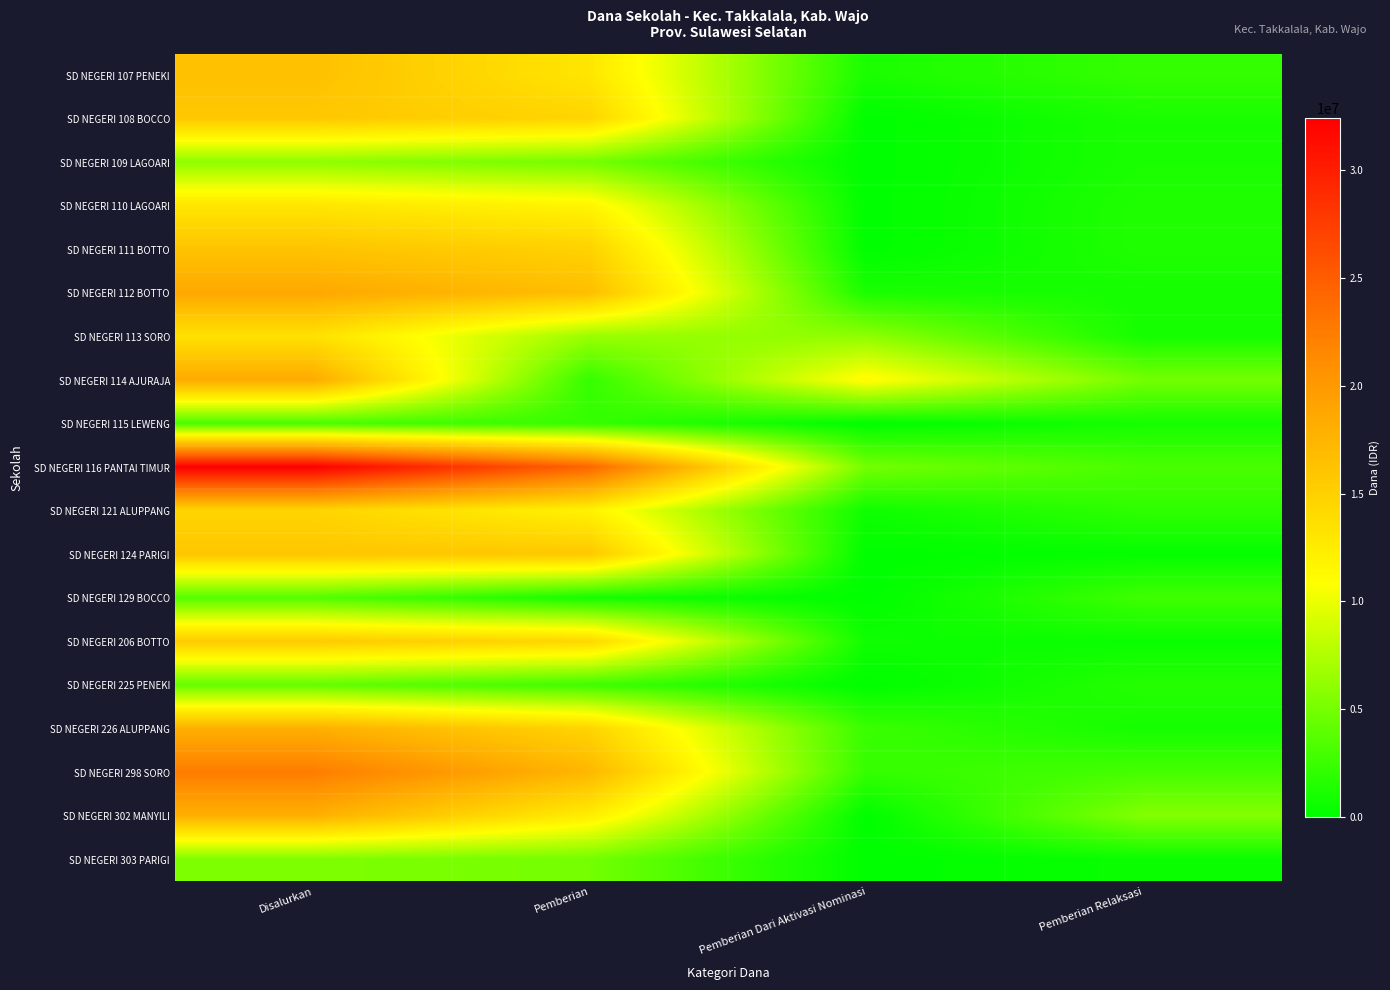

Which series has the largest range (max minus min)?

SD NEGERI 116 PANTAI TIMUR